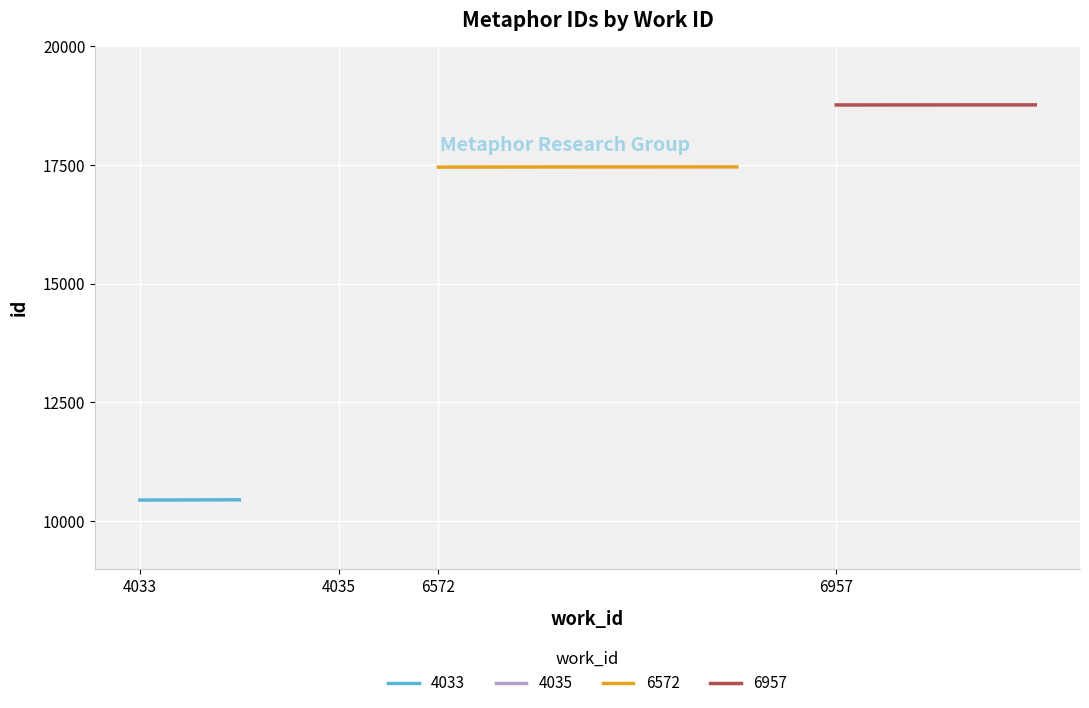

True or false: 6572 has more than 1 points higher than both neighbors.

False